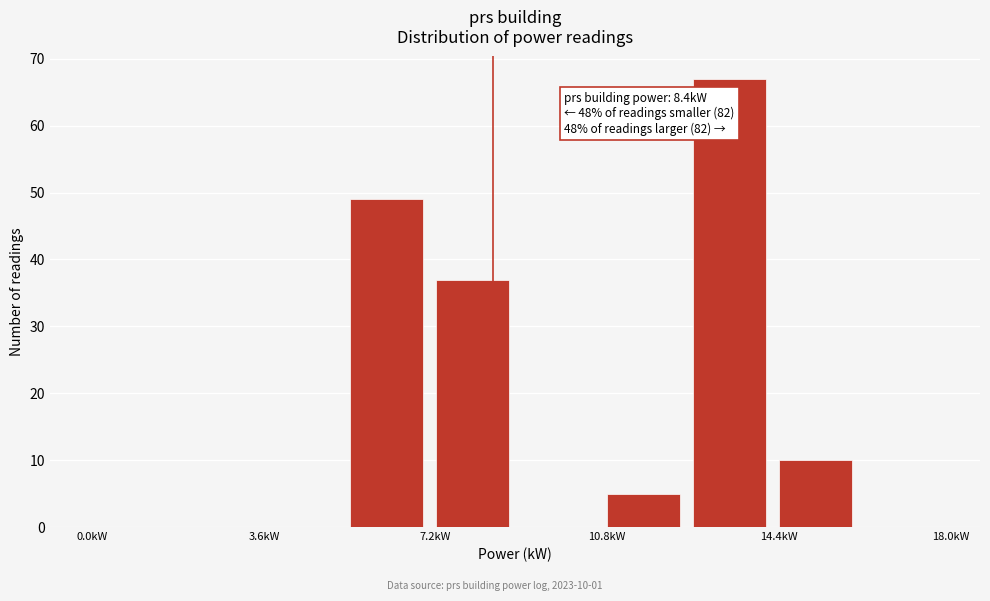

Around what value on the x-axis is the tallest bar? Give the approximate position of its centre, as read against the axis.

13.5